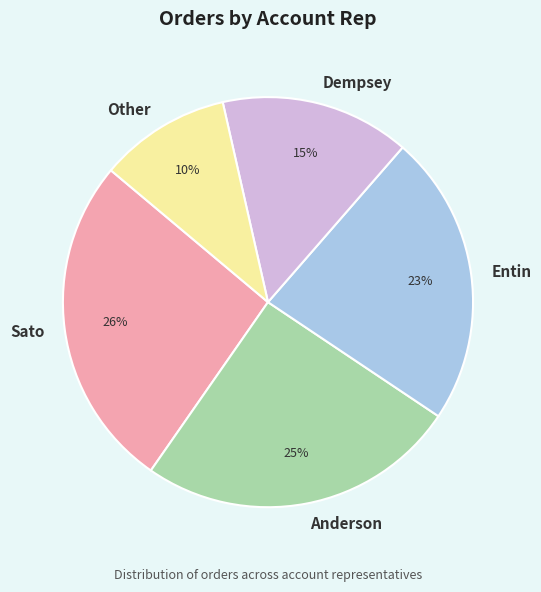

How many segments does this pie chart have?

5